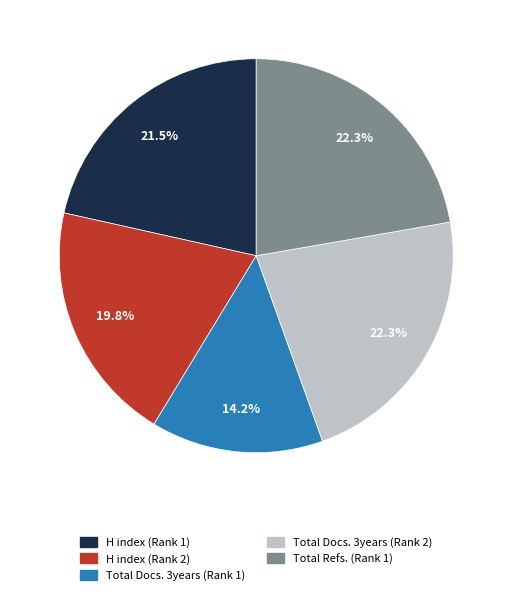

Which category has the smallest portion of the pie?

Total Docs. 3years (Rank 1)